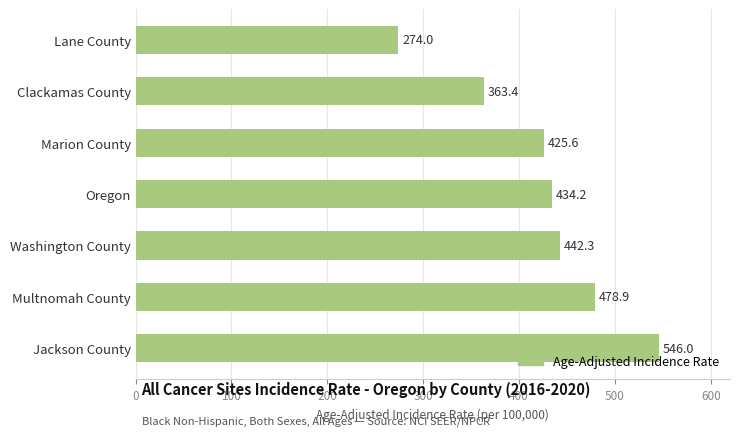

Does the chart contain any negative values?

No